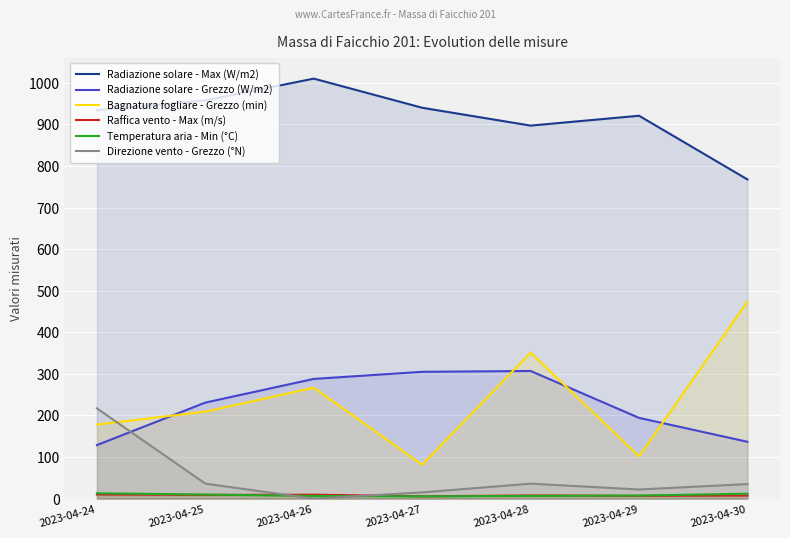

After their last crossing, which series has the higher values: Direzione vento - Grezzo (°N) or Raffica vento - Max (m/s)?

Direzione vento - Grezzo (°N)